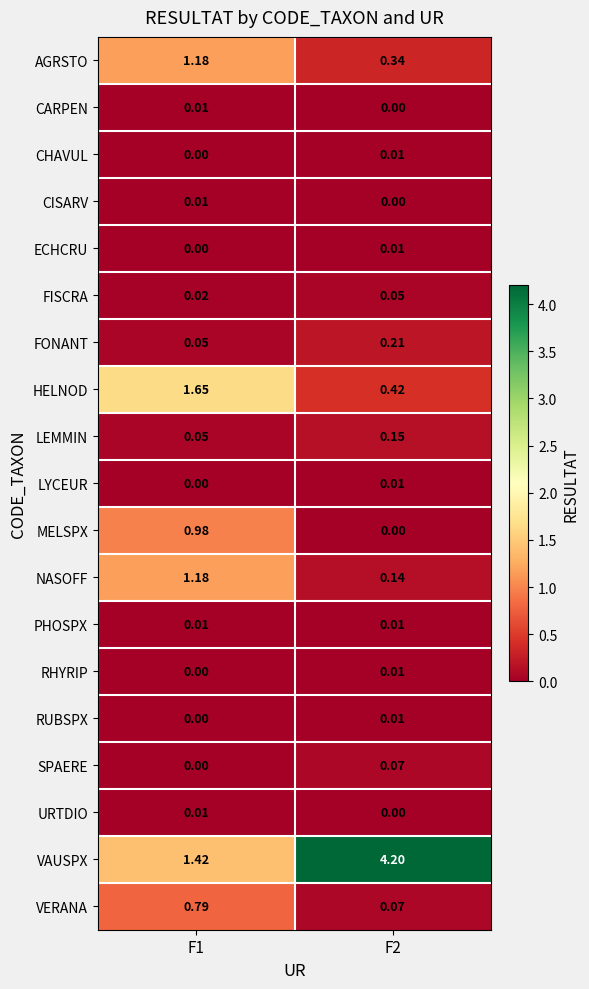

Between F1 and F2, which series saw the biggest shift?

VAUSPX